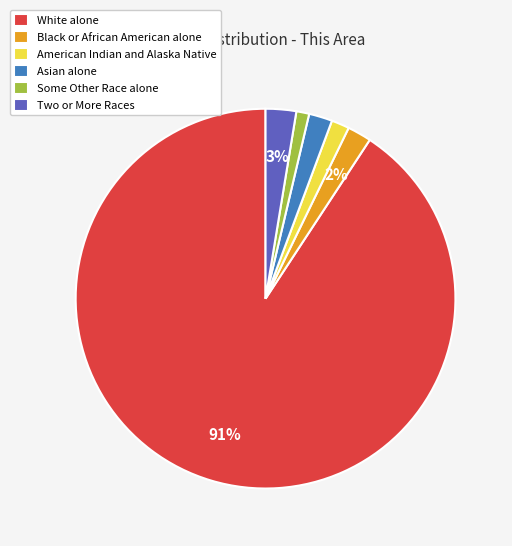

How many slices are in this pie chart?

6